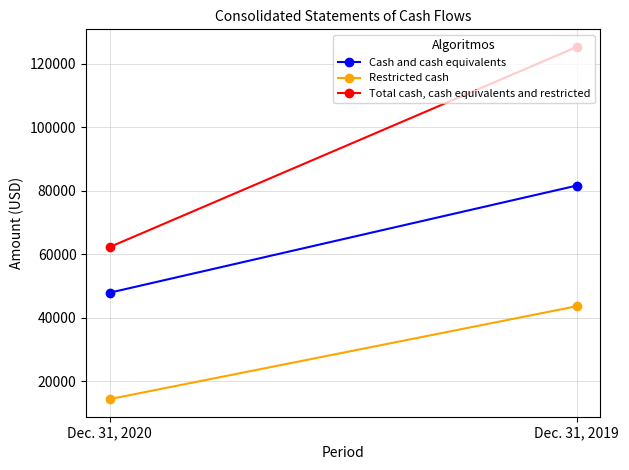

How many data points in Cash and cash equivalents are less than 81692?

1